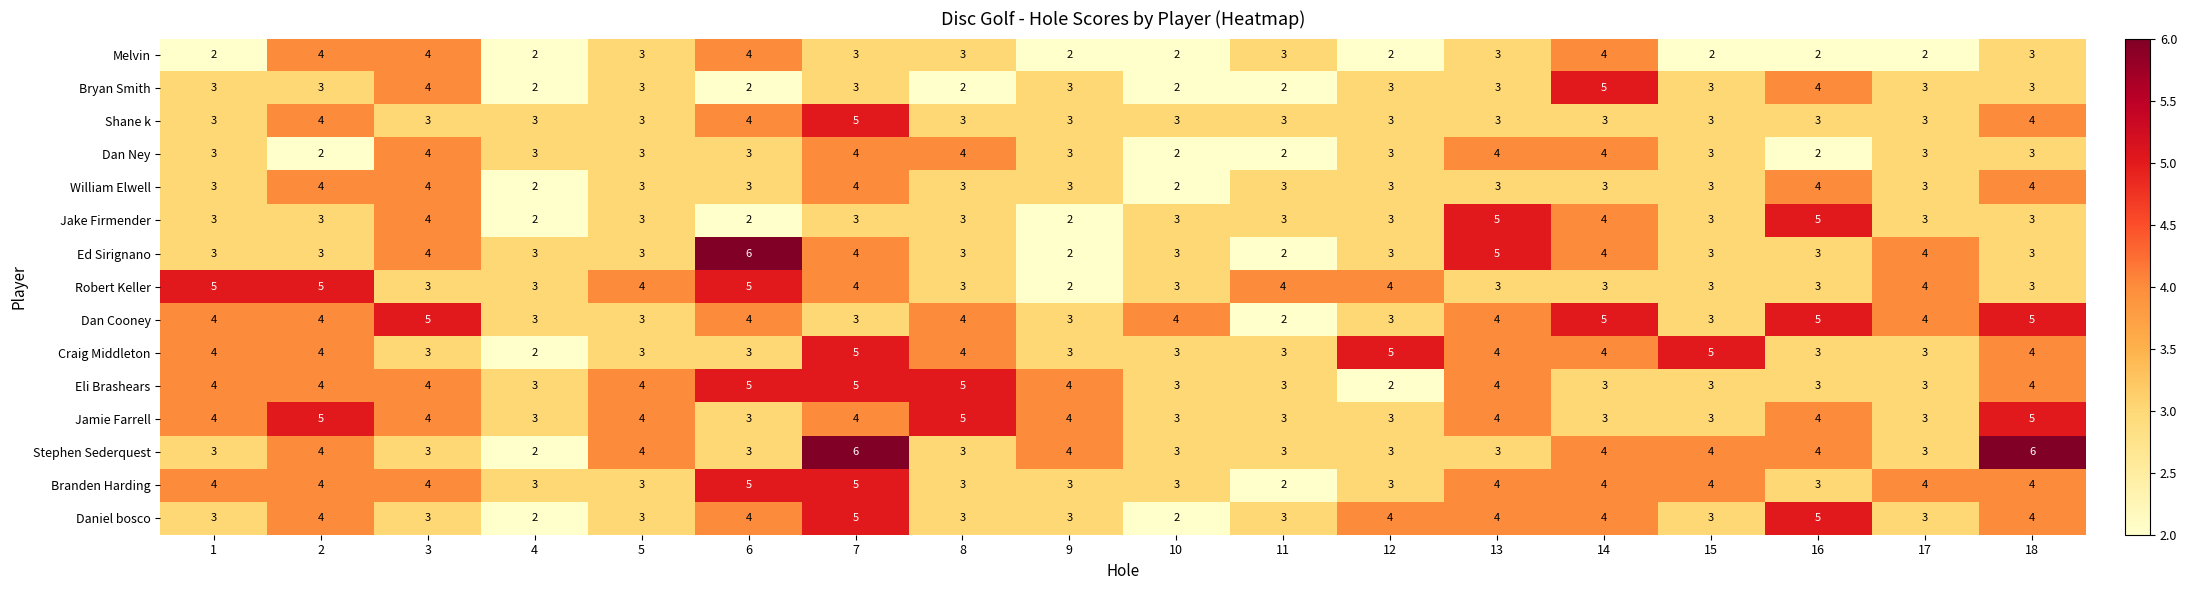

Is it true that Jake Firmender equals 3 at 17?

True